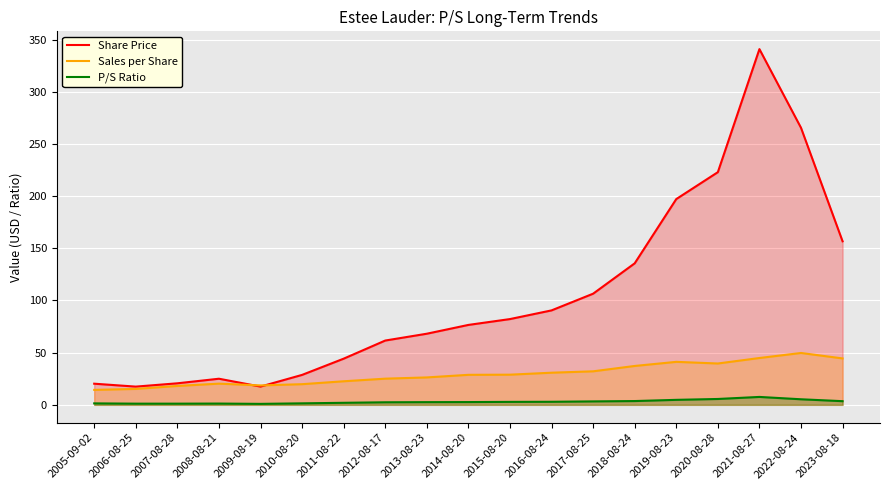

Rank the series at 2005-09-02 from highest to lowest value.

Share Price, Sales per Share, P/S Ratio